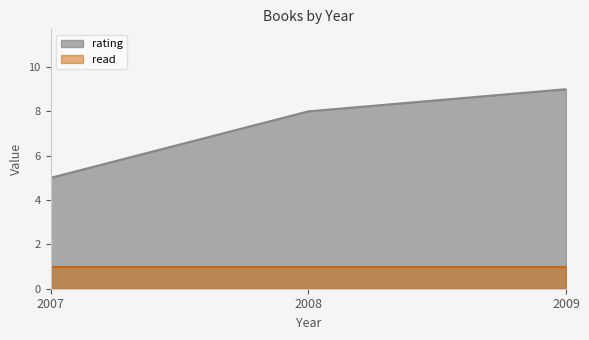

Between 2007 and 2008, which is larger?

2008